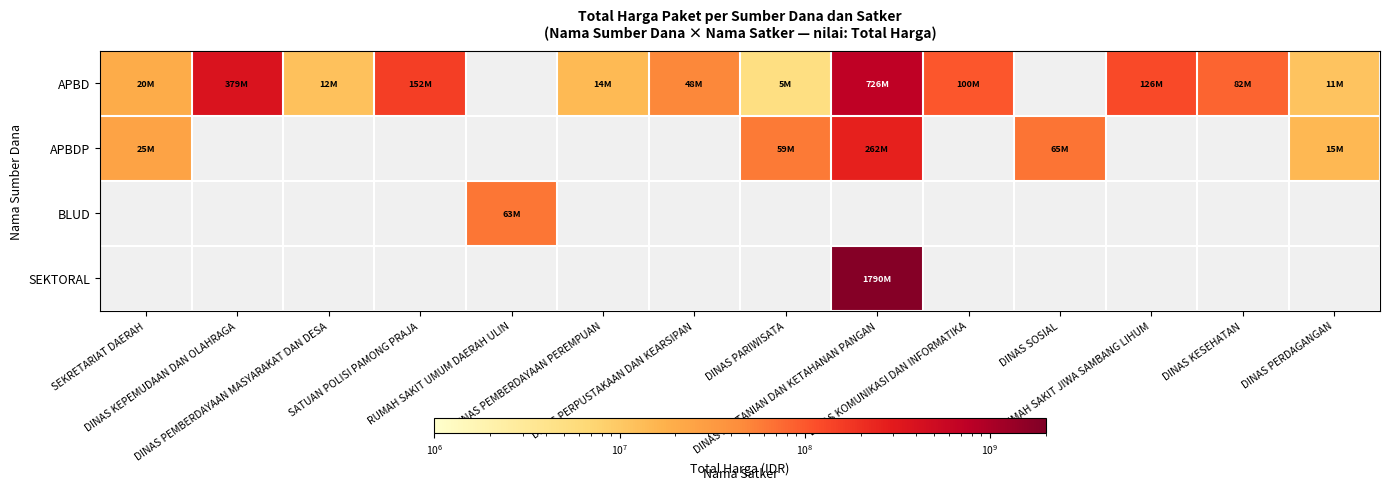

Where does the APBDP series first go above 59375000?

DINAS PERTANIAN DAN KETAHANAN PANGAN